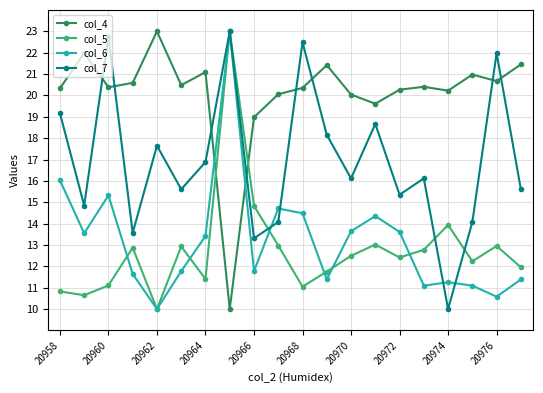

True or false: col_4 and col_6 cross at least once.

True